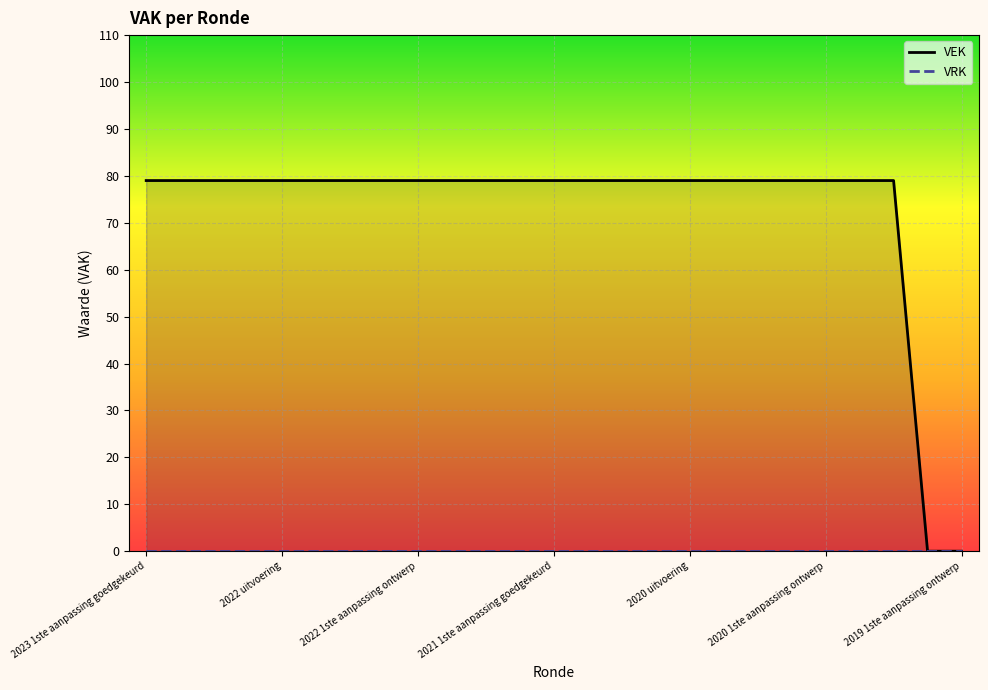

List the series in order of their peak value, highest first.

VEK, VRK